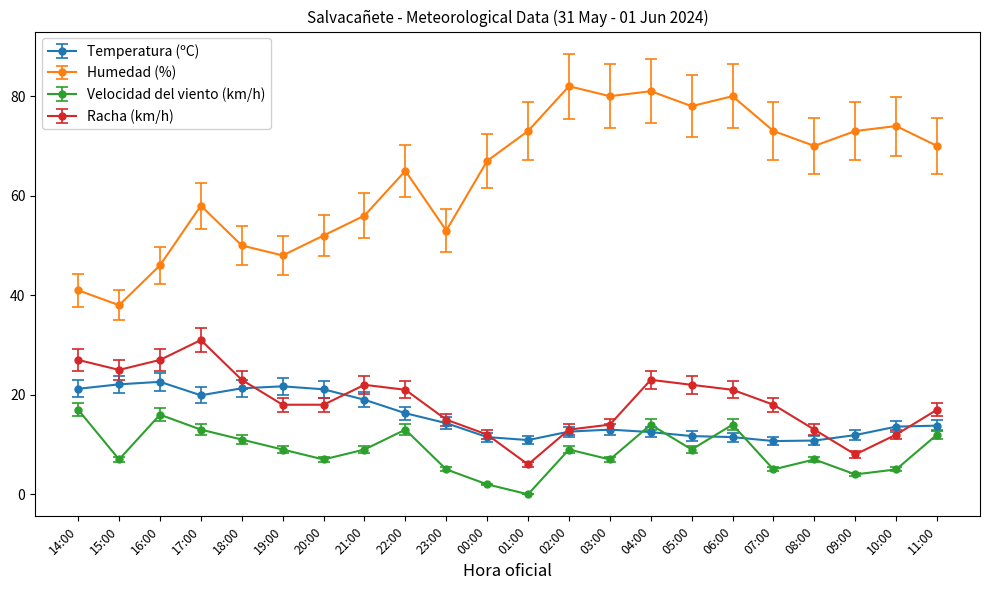

What is the difference between the highest and lowest values at 04:00?

68.5